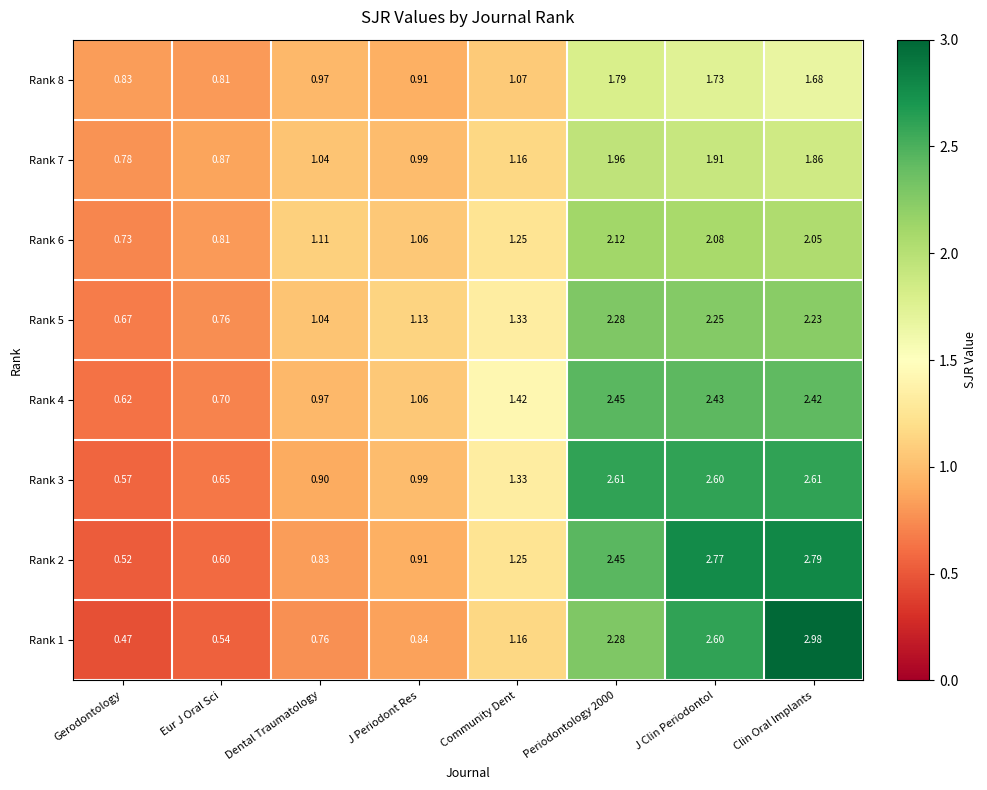

What is the total value across all series at Clin Oral Implants?

18.6